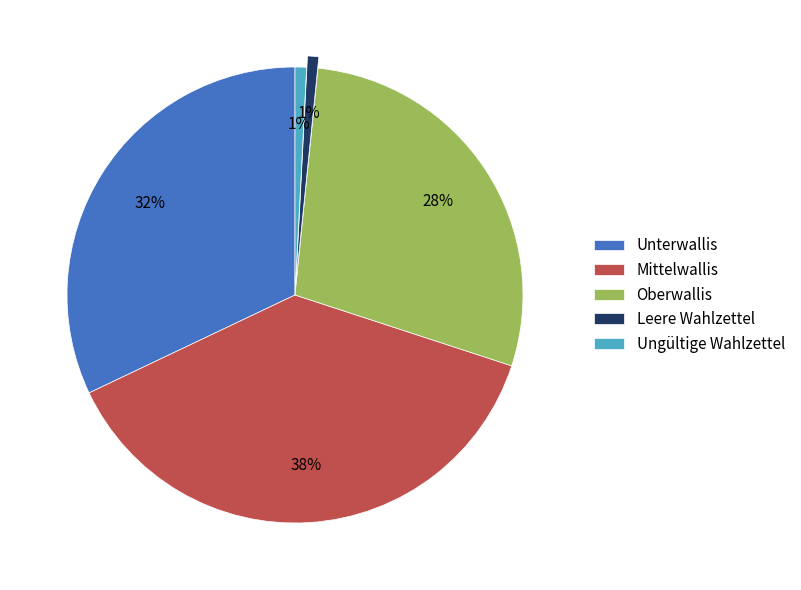

The Ungültige Wahlzettel slice represents 9% of the pie. True or false?

False